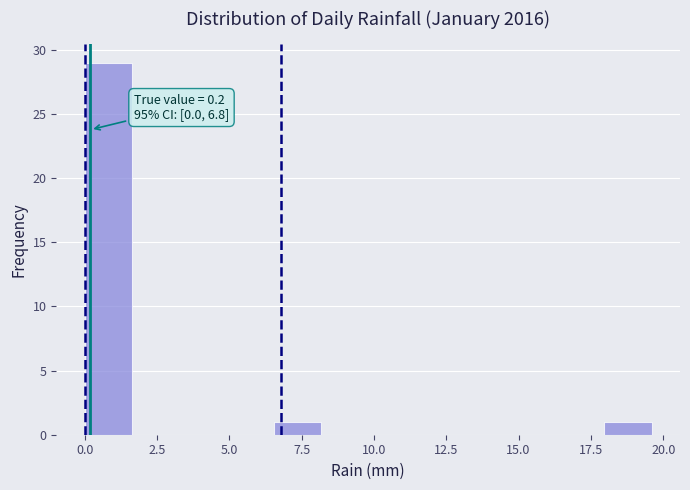

Around what value on the x-axis is the tallest bar? Give the approximate position of its centre, as read against the axis.

1.0